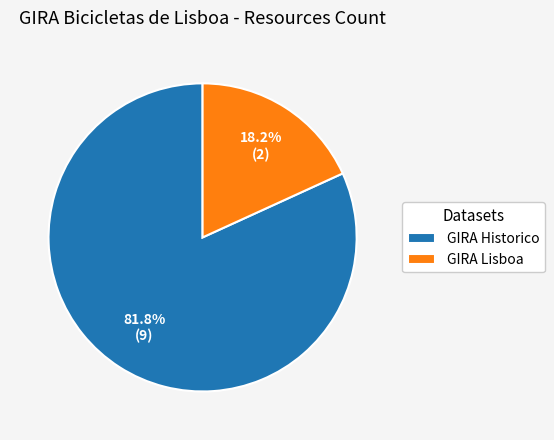

Between GIRA Historico and GIRA Lisboa, which is larger?

GIRA Historico